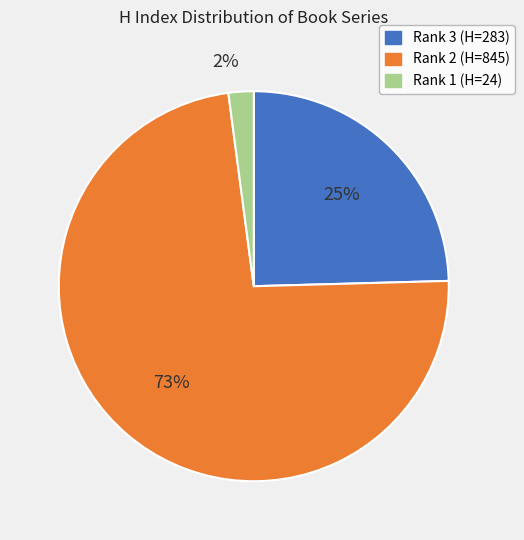

To the nearest percent, what is the average slice percentage?

33%